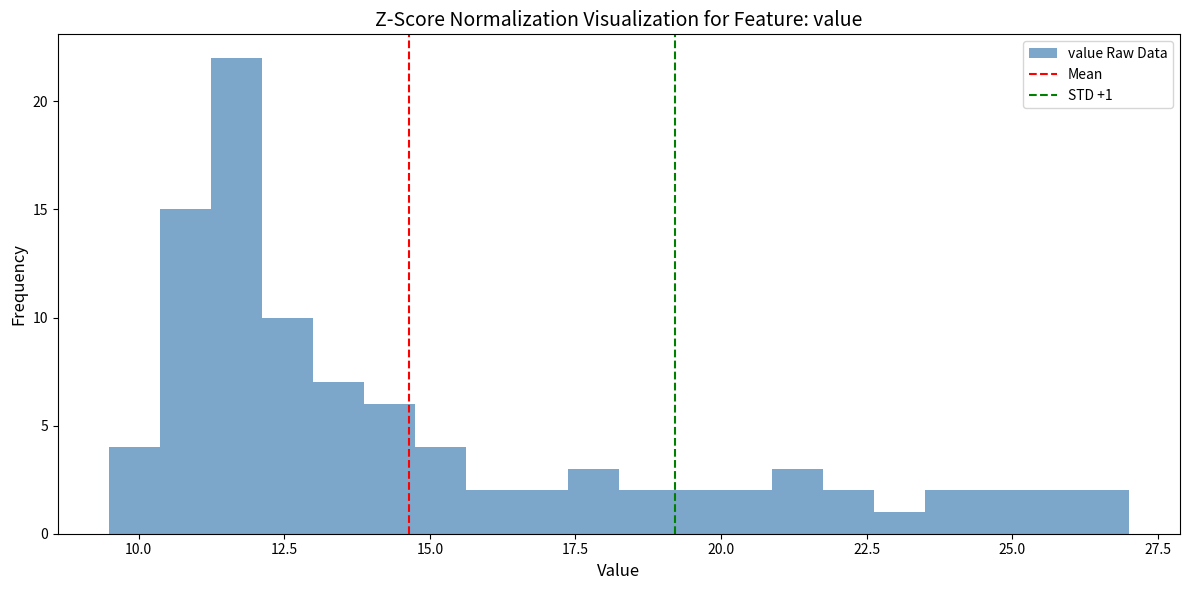

Read against the x-axis, roughly where is the centre of the tallest bar?

11.5